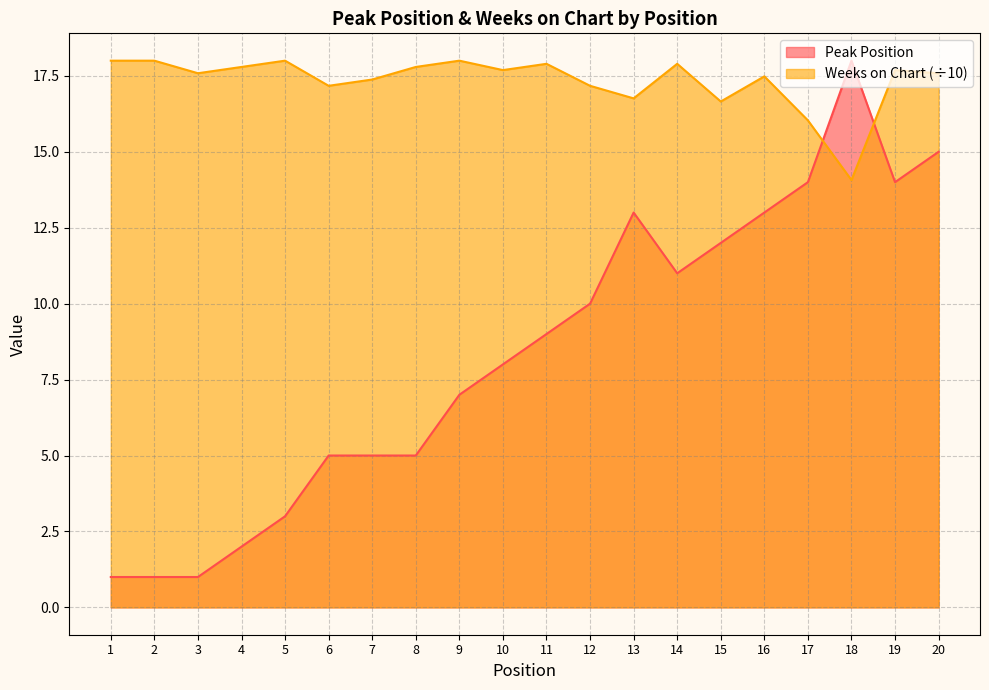

What is the total value across all series at 19?

31.7